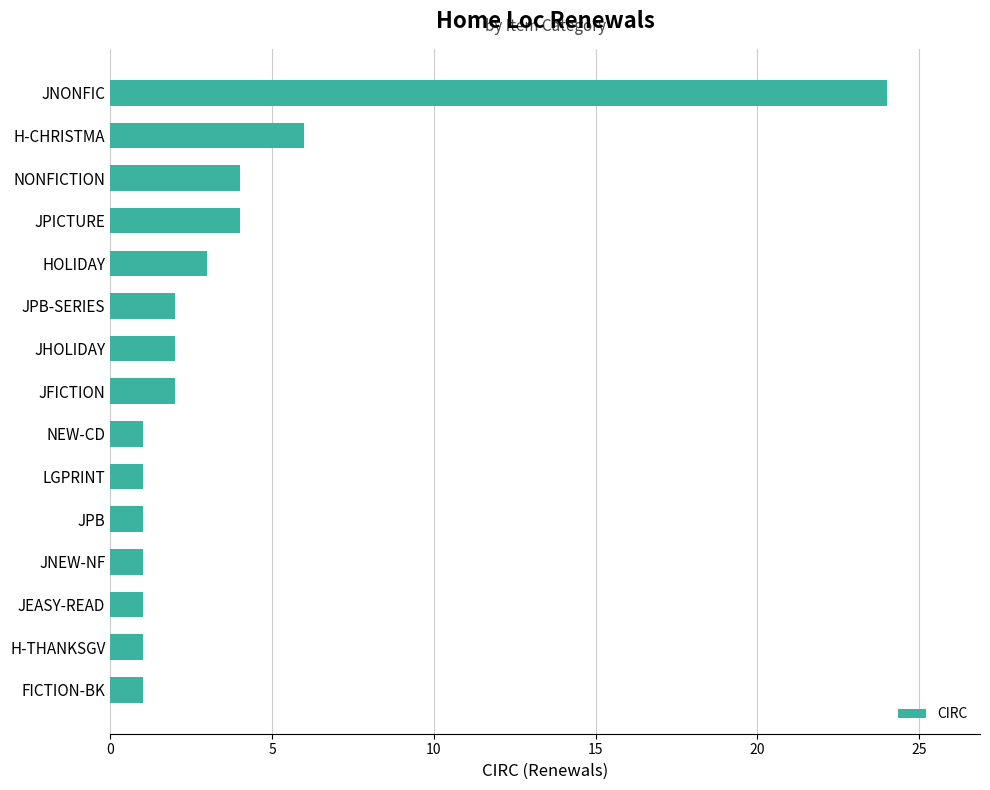

Approximately how many times larger is the value at LGPRINT compared to FICTION-BK?

1.0